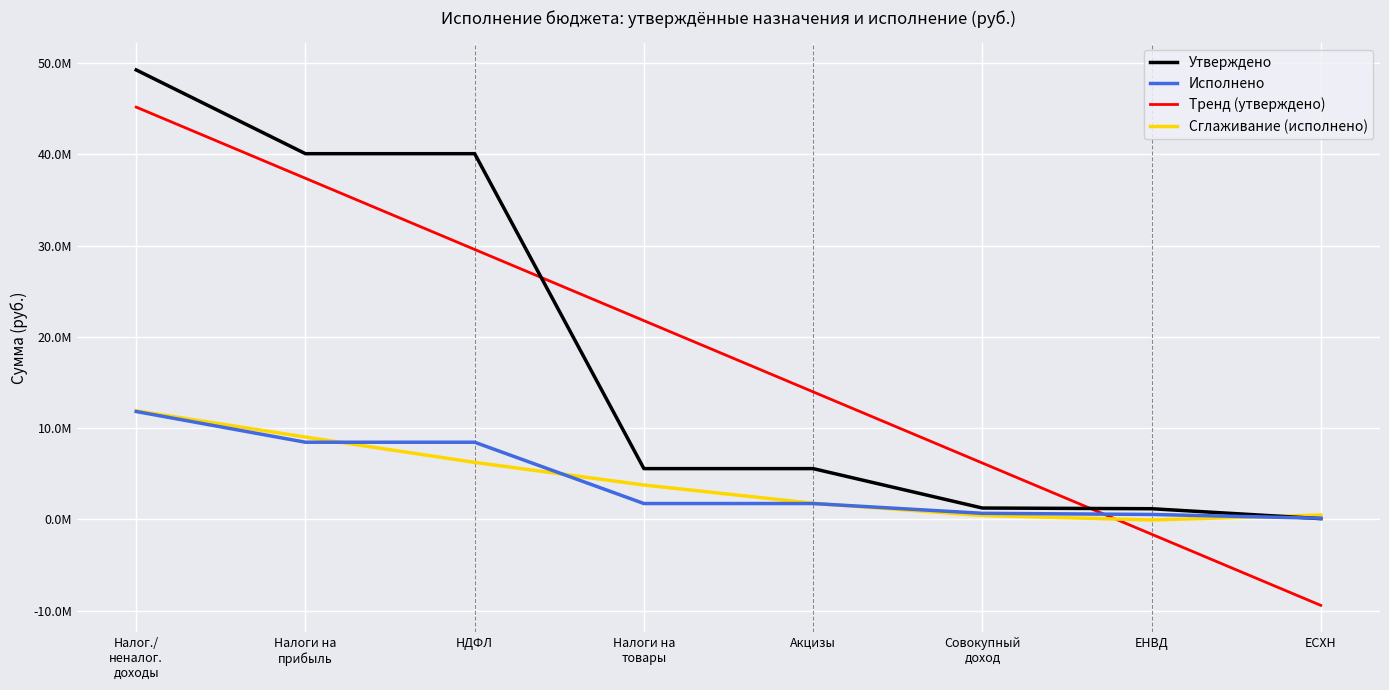

Which has a higher value, НДФЛ or Налоги на
прибыль?

НДФЛ